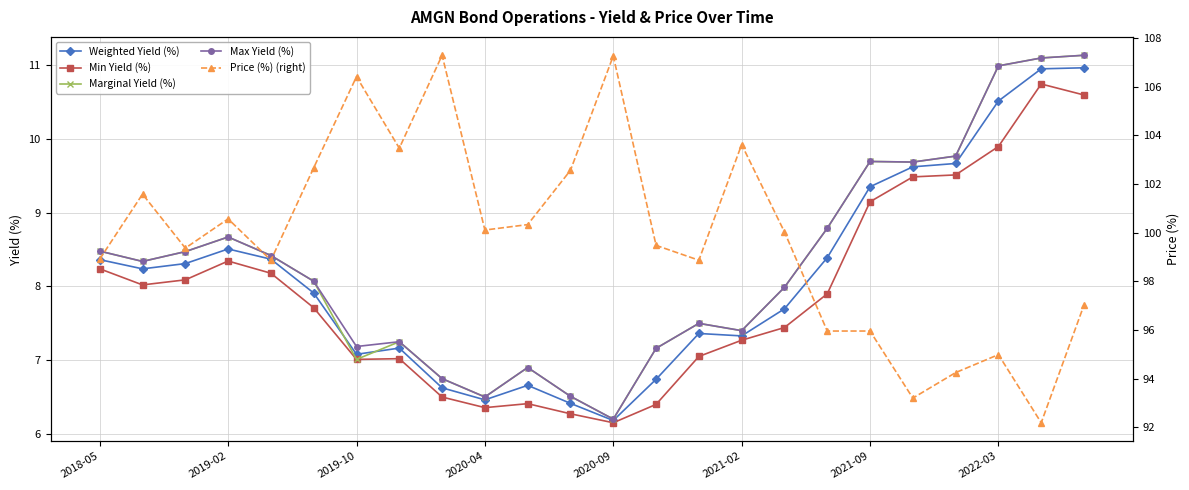

The value of Min Yield (%) at 2019-10 is 7.0. True or false?

True